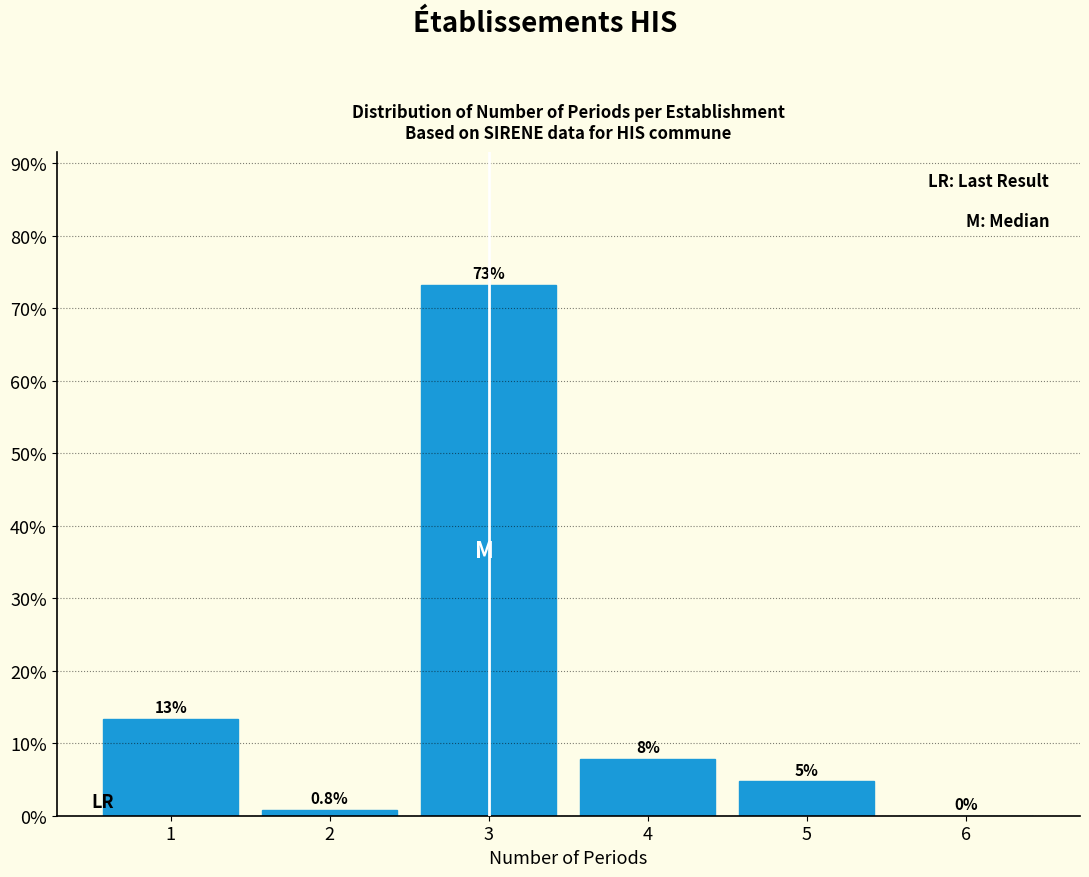

What is the greatest value displayed?

73.2